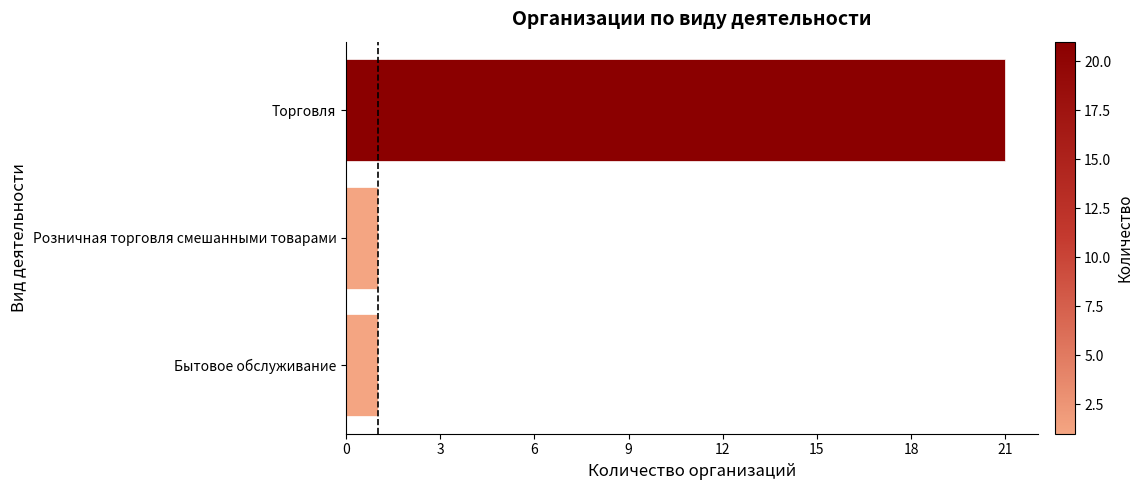

Which has a higher value, Бытовое обслуживание or Торговля?

Торговля